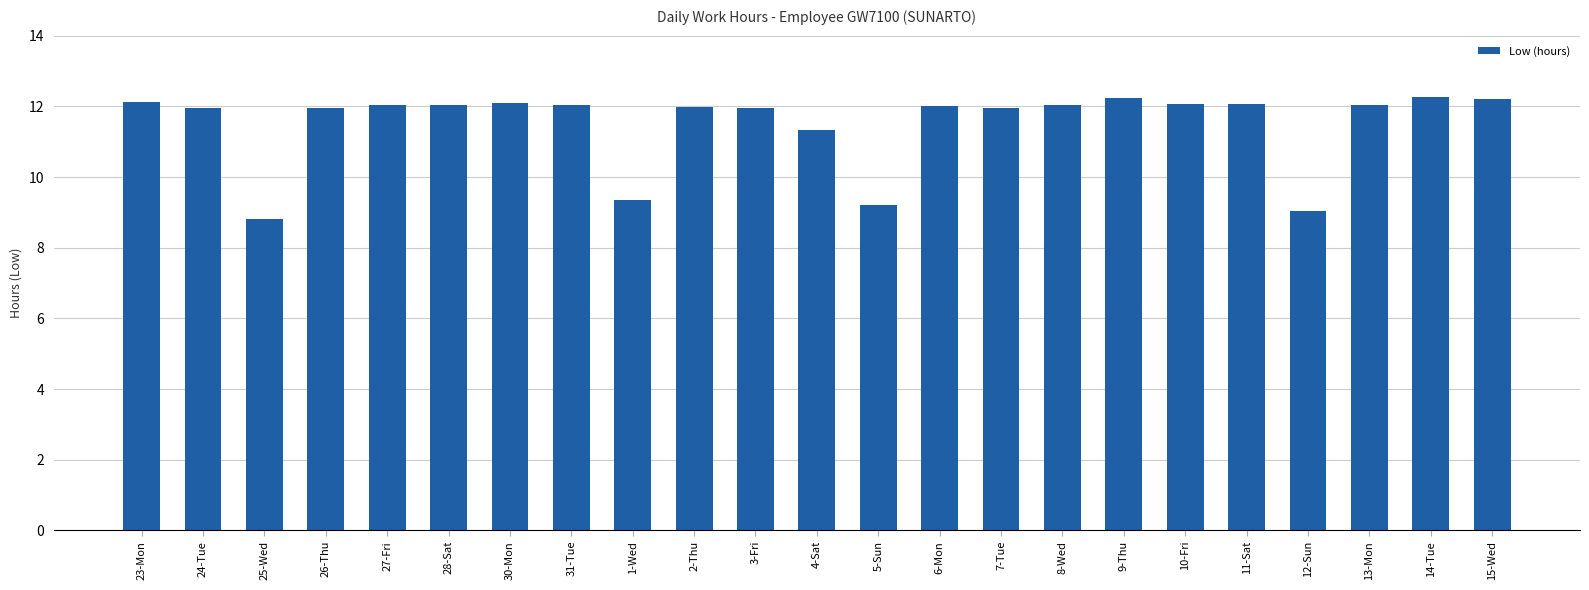

The chart shows a value of 16.2 at 31-Tue. True or false?

False